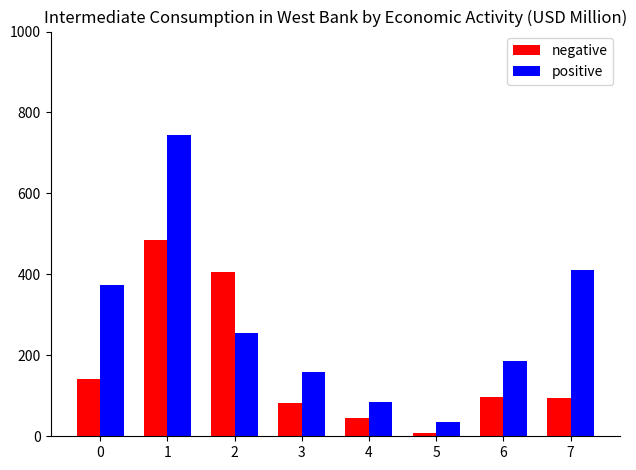

Which series has the widest spread of values?

positive